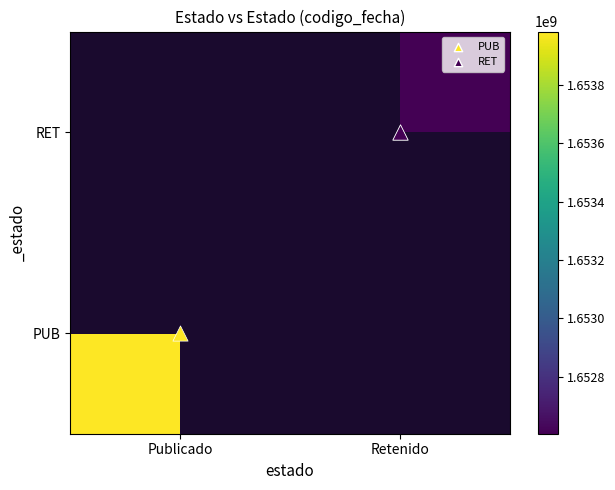

Read the PUB value at Publicado.

1653981756.0